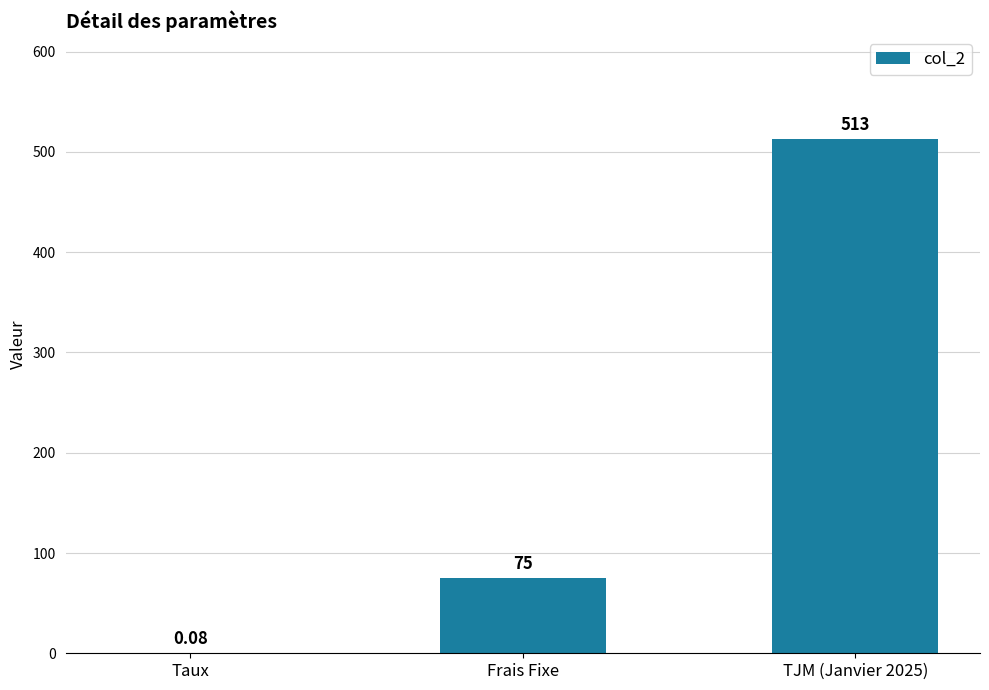

Which category has the highest value across all series?

TJM (Janvier 2025)